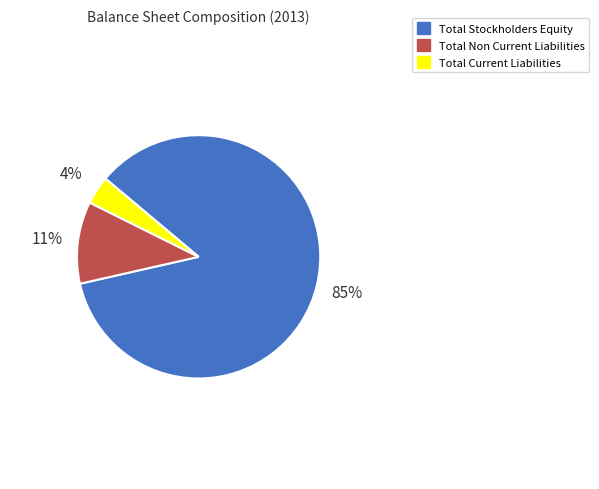

Between Total Non Current Liabilities and Total Current Liabilities, which is larger?

Total Non Current Liabilities